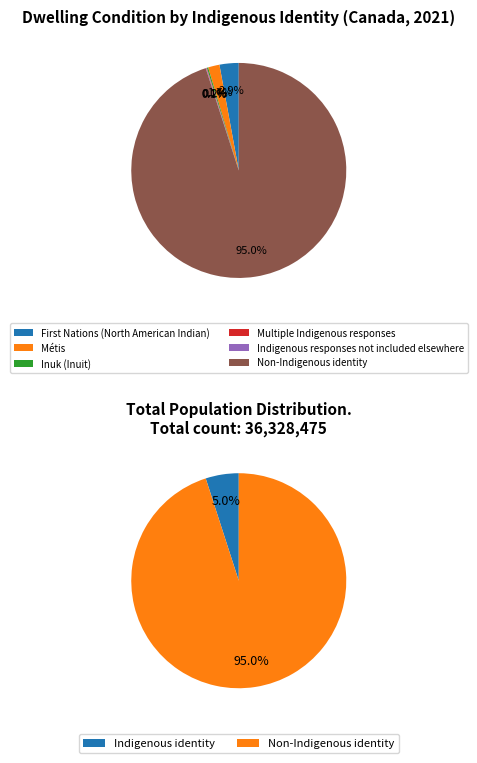

Rank the categories by value from highest to lowest.

Non-Indigenous identity, First Nations (North American Indian), Métis, Inuk (Inuit), Indigenous responses not included elsewhere, Multiple Indigenous responses